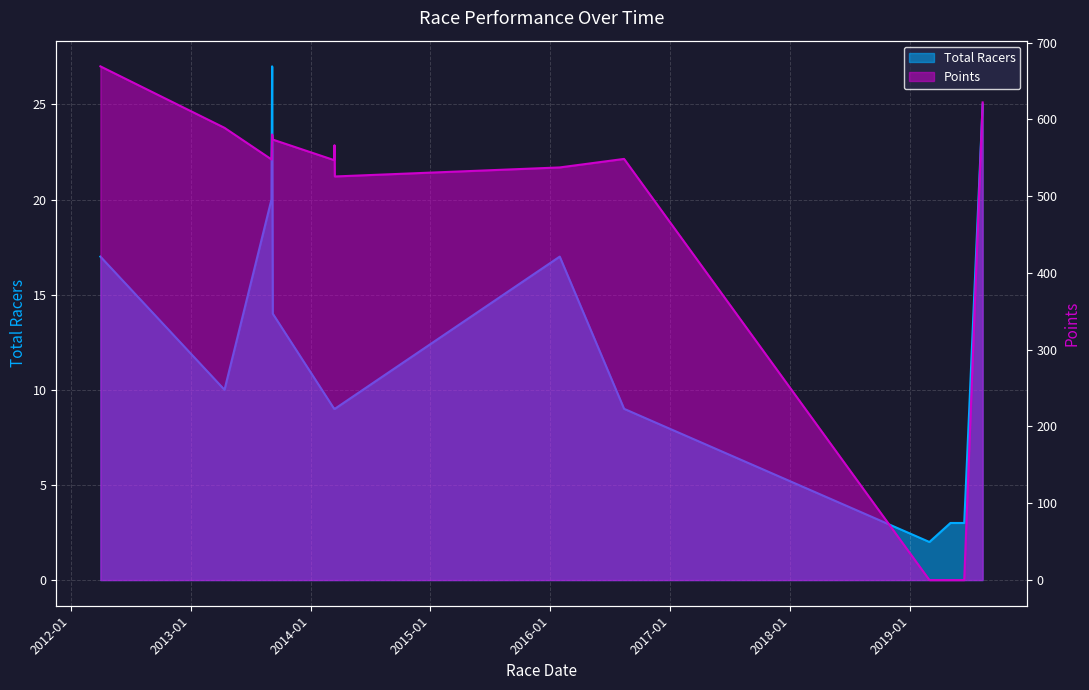

Rank the categories by Total Racers value from lowest to highest.

2019-03-01, 2019-05-04, 2019-06-15, 2014-03-14, 2014-03-15, 2014-03-16, 2016-08-13, 2013-04-14, 2013-09-08, 2012-04-01, 2016-01-30, 2013-09-04, 2019-08-10, 2013-09-06